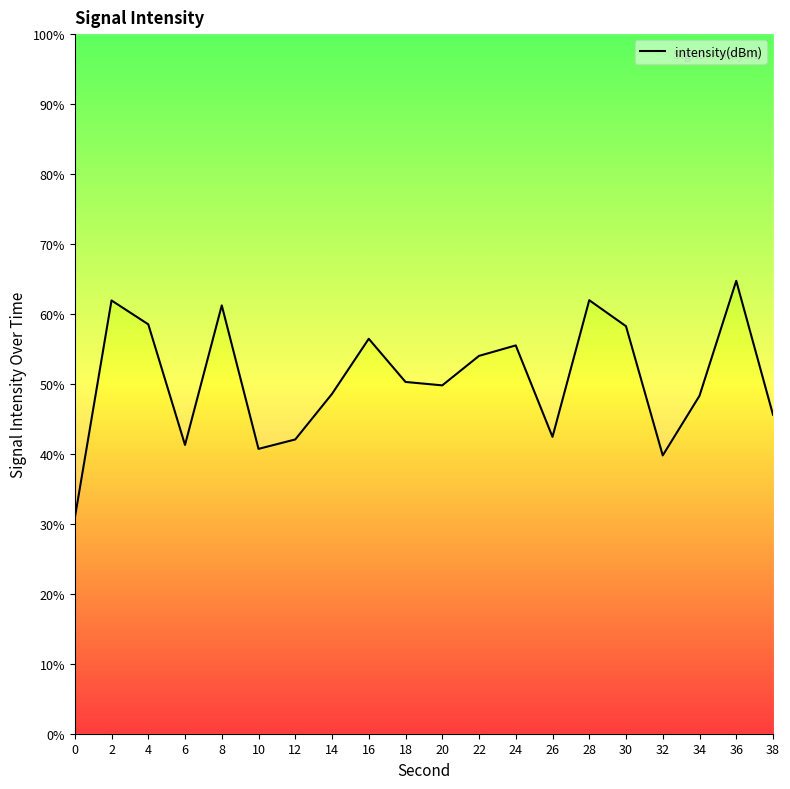

Rank the categories by value from highest to lowest.

36, 28, 2, 8, 4, 30, 16, 24, 22, 18, 20, 14, 34, 38, 26, 12, 6, 10, 32, 0